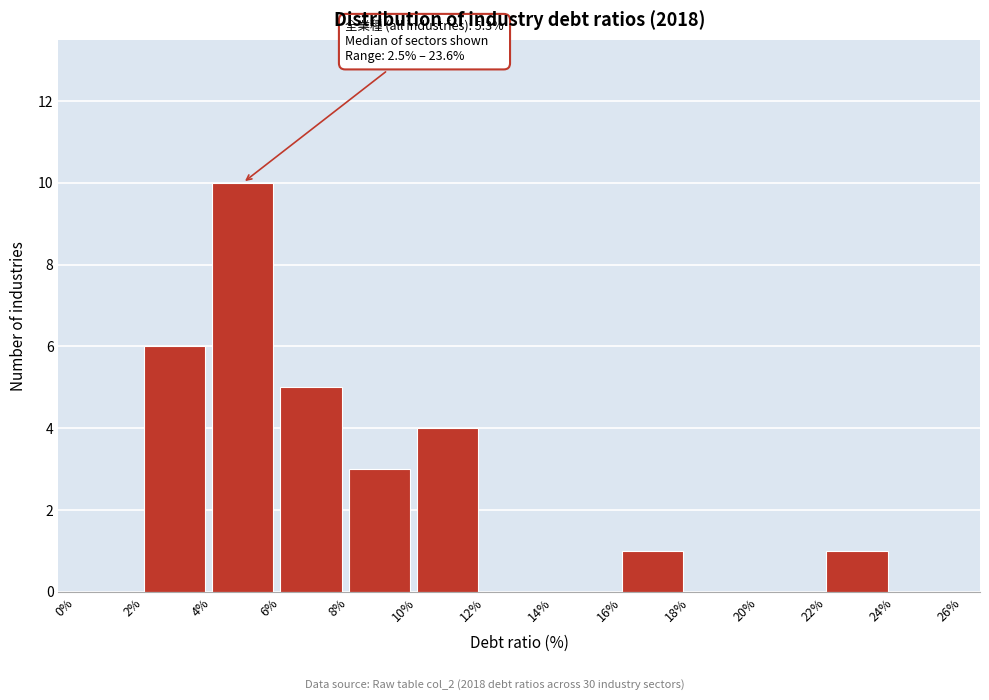

Over which range of the x-axis is the bar tallest?

4% to 6%